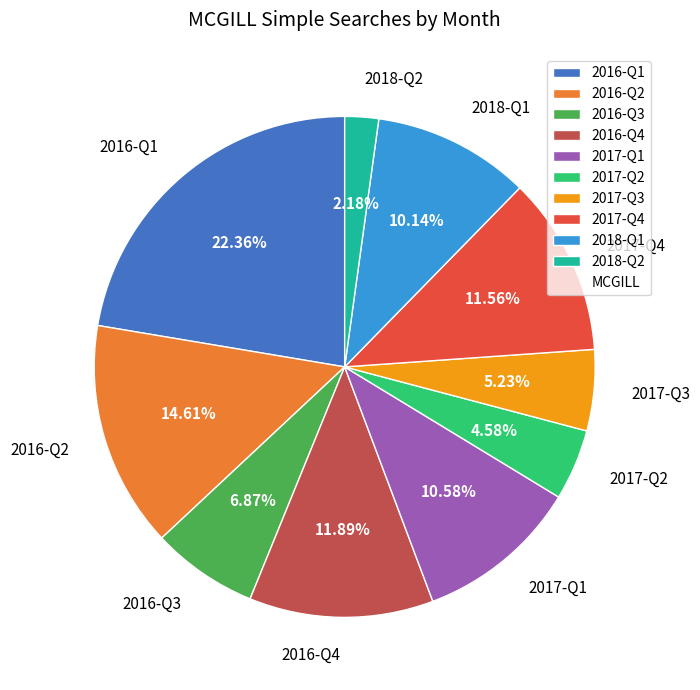

Is there a majority slice in this chart?

No